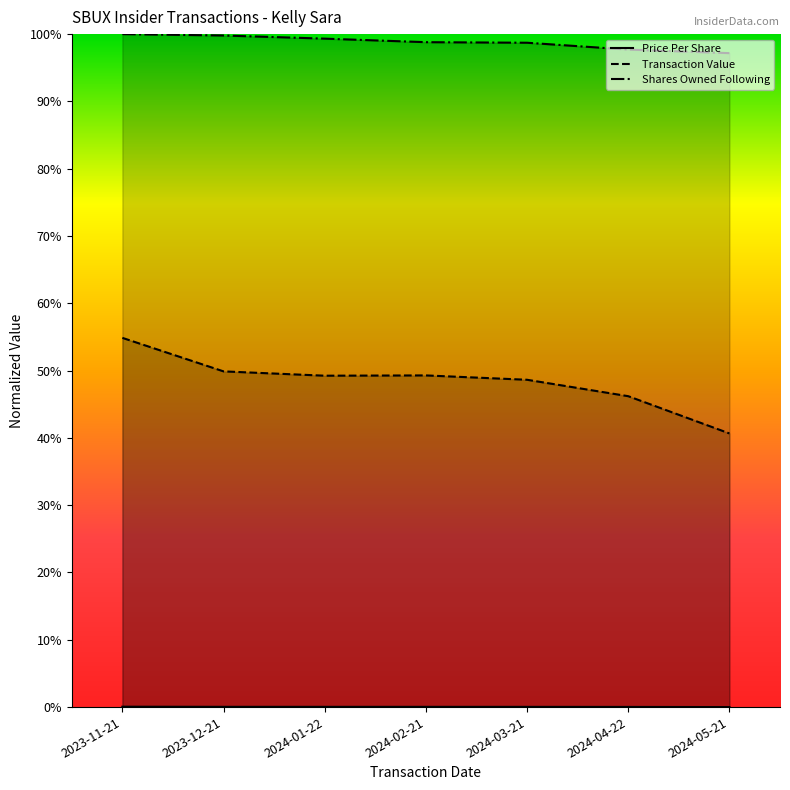

Rank the series by their maximum value, from highest to lowest.

sharesOwnedFollowingTransaction, transactionValue, transactionPricePerShare